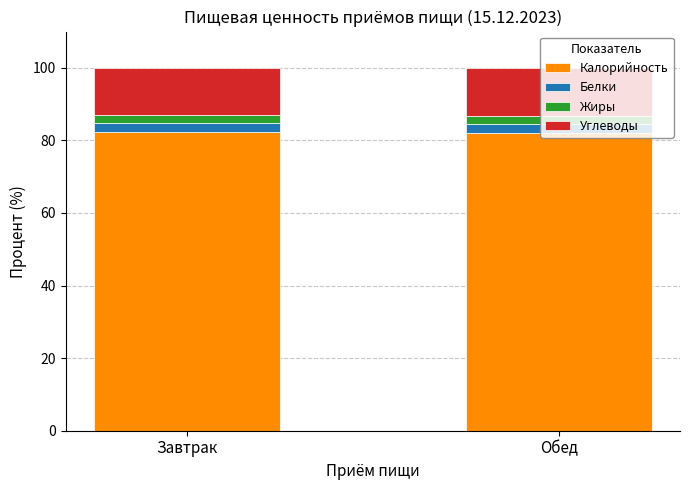

What is the total value across all series at Завтрак?

100.0